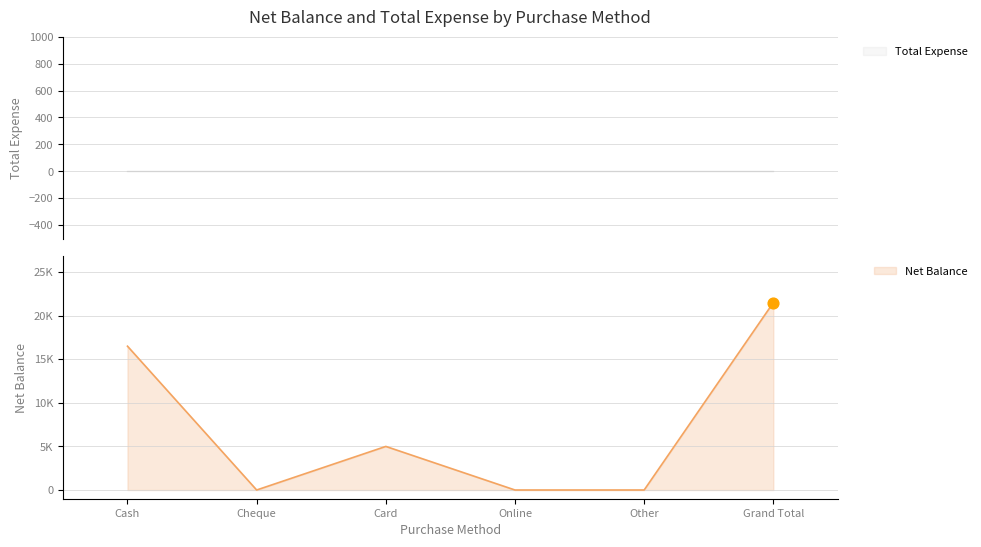

What is the change in value from Cash to Card?

-11498